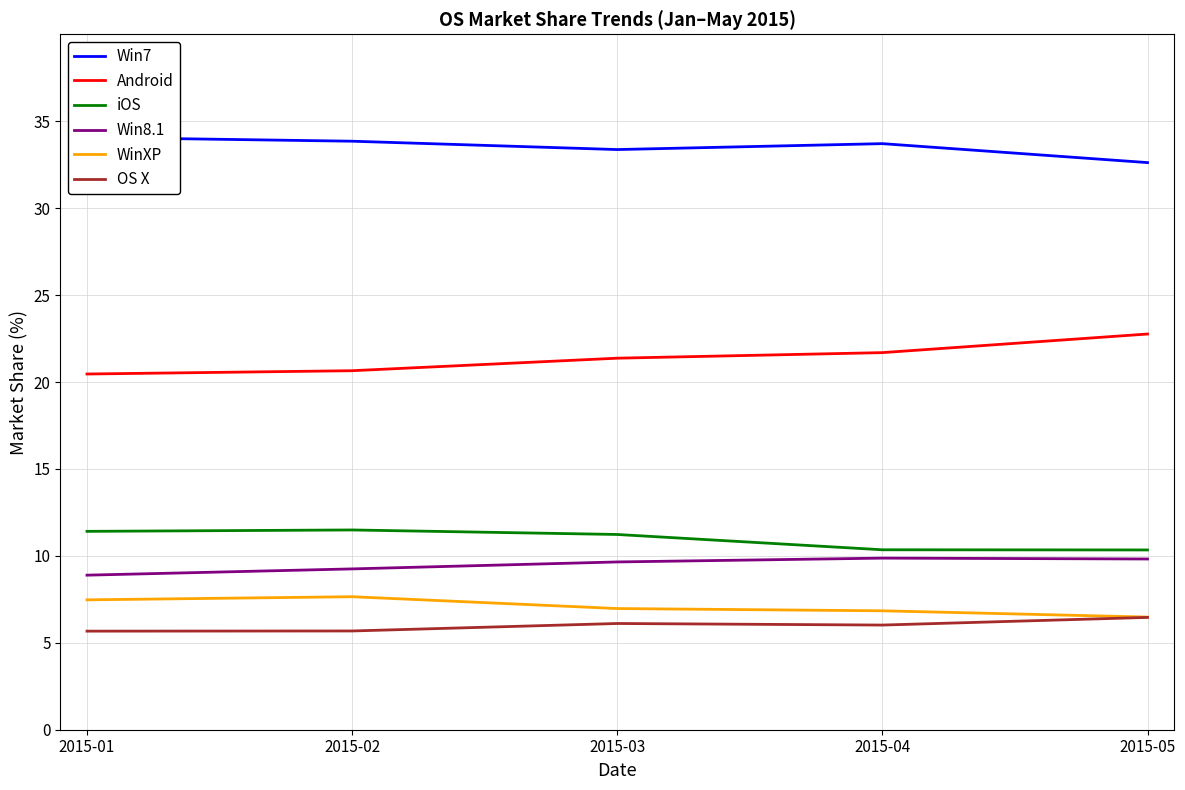

What are all the series names shown in the legend?

Win7, Android, iOS, Win8.1, WinXP, OS X